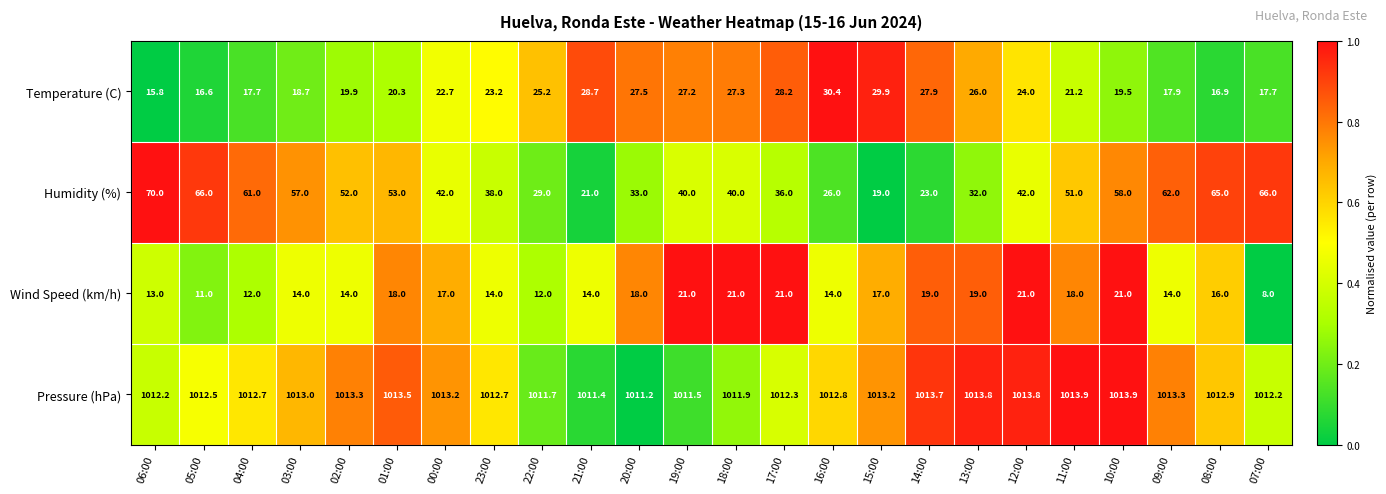

List the series in order of their peak value, lowest first.

Wind Speed (km/h), Temperature (C), Humidity (%), Pressure (hPa)